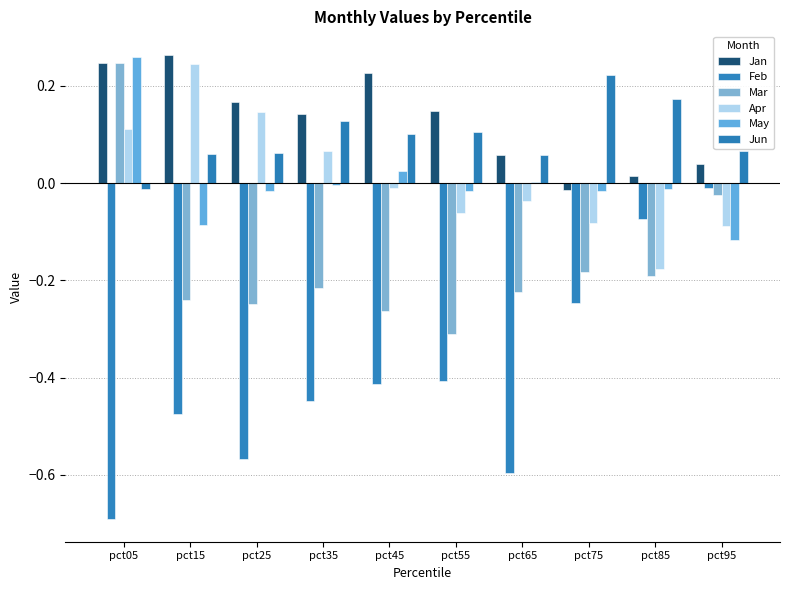

Are the bars grouped side by side (vs. stacked)?

Yes